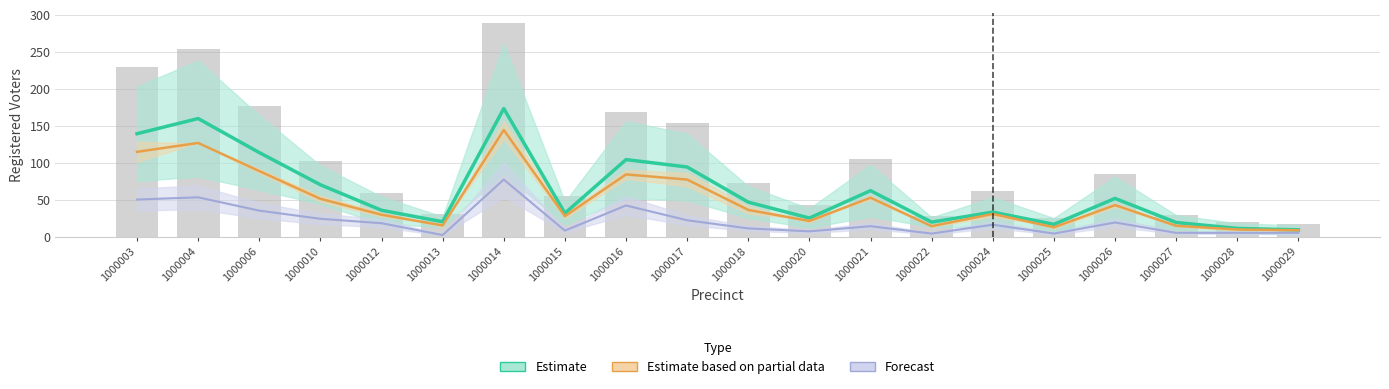

How many values are below 72?

10